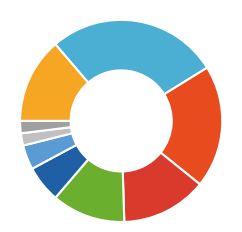

How many segments does this pie chart have?

9